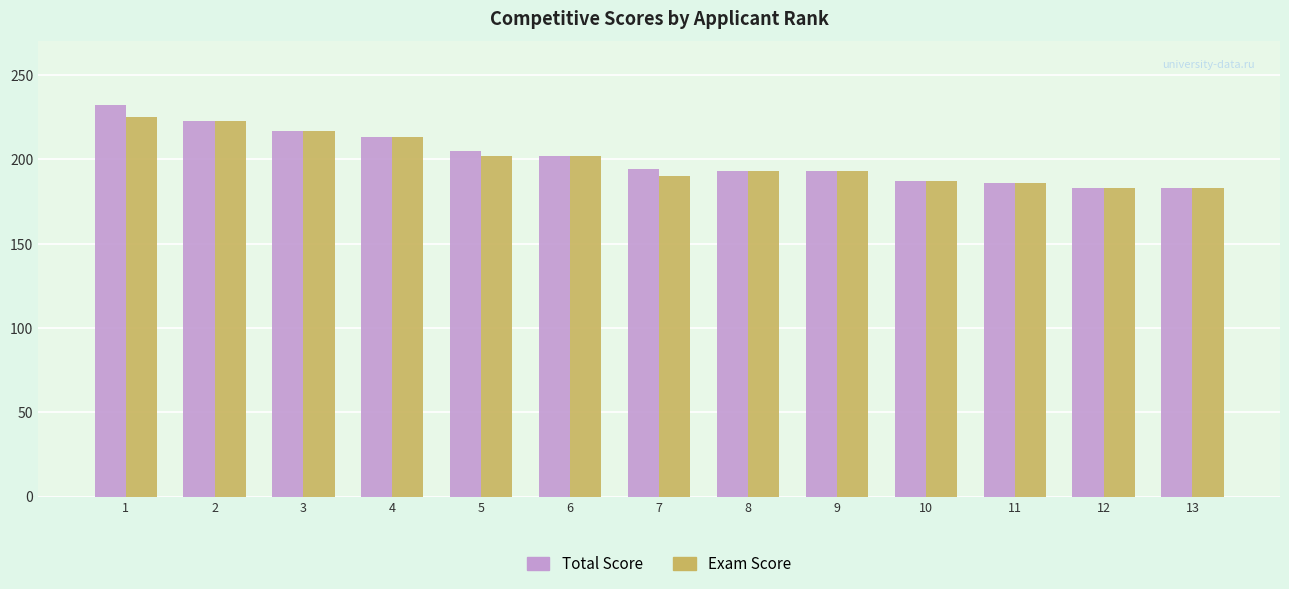

What is the sum of all Exam Score values?

2597